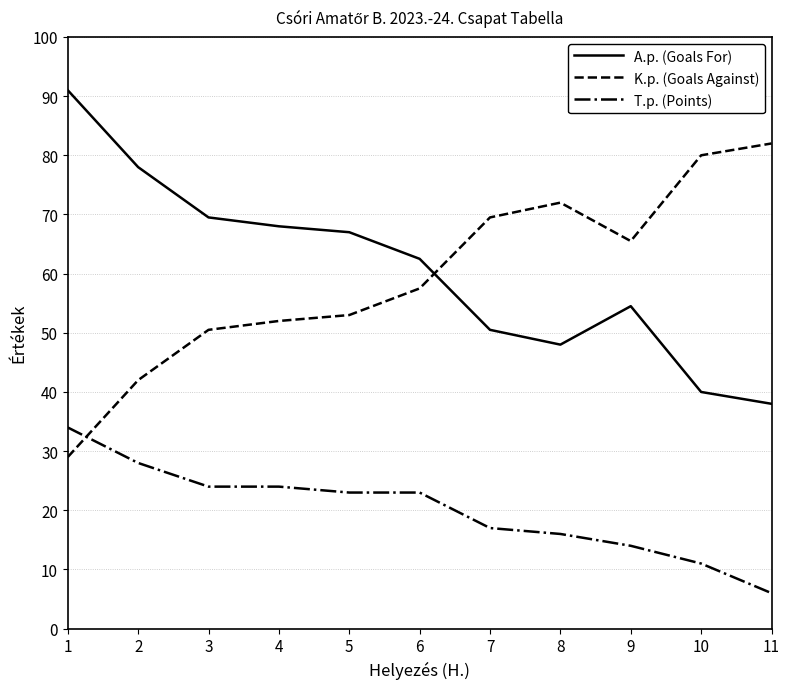

Reading left to right, what are all the values shown in this chart?

A.p. (Goals For): 91.0	78.0	69.5	68.0	67.0	62.5	50.5	48.0	54.5	40.0	38.0
K.p. (Goals Against): 29.0	42.0	50.5	52.0	53.0	57.5	69.5	72.0	65.5	80.0	82.0
T.p. (Points): 34.0	28.0	24.0	24.0	23.0	23.0	17.0	16.0	14.0	11.0	6.0